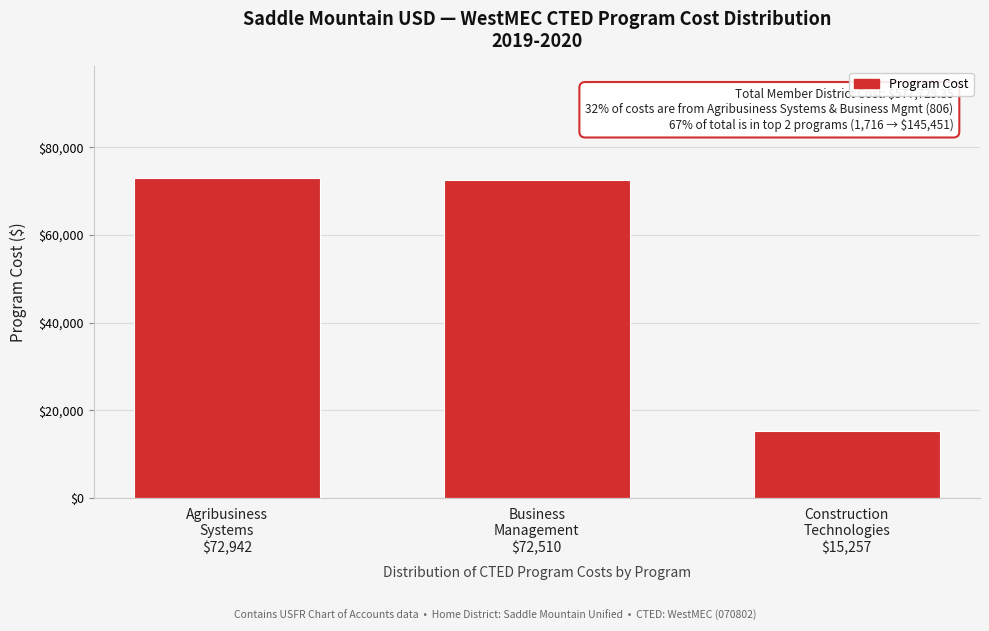

Reading left to right, transcribe all the data shown in this chart.

72941.6	72509.7	15257.3